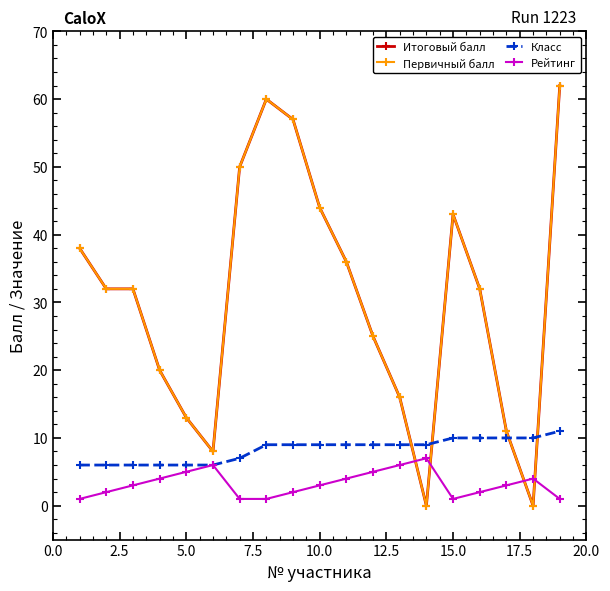

Does the chart have visible grid lines?

No